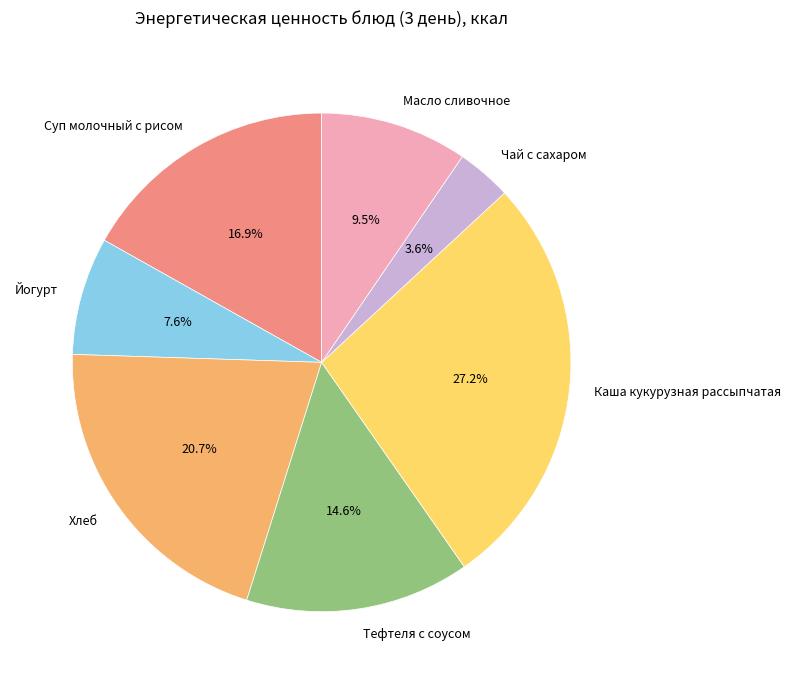

How many slices are in this pie chart?

7